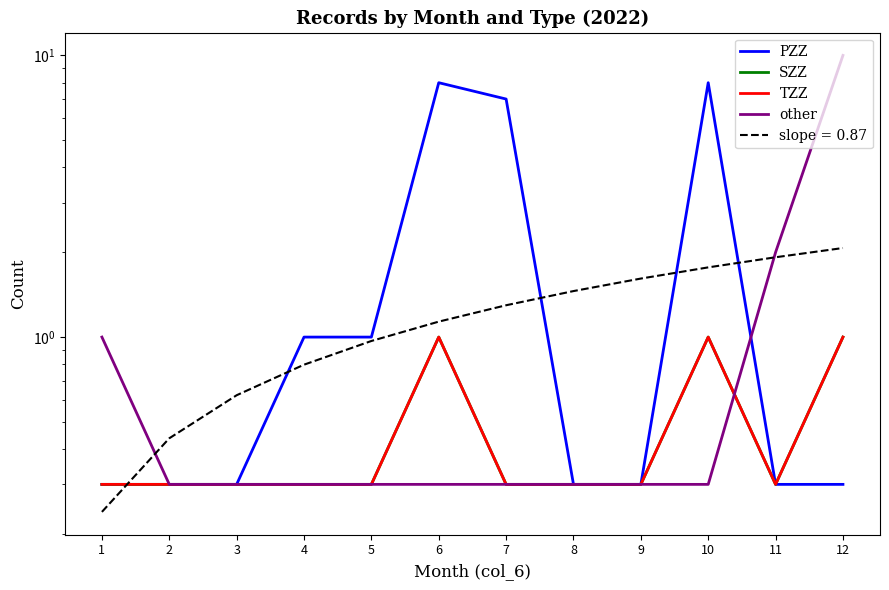

How many times do SZZ and other cross each other?

1